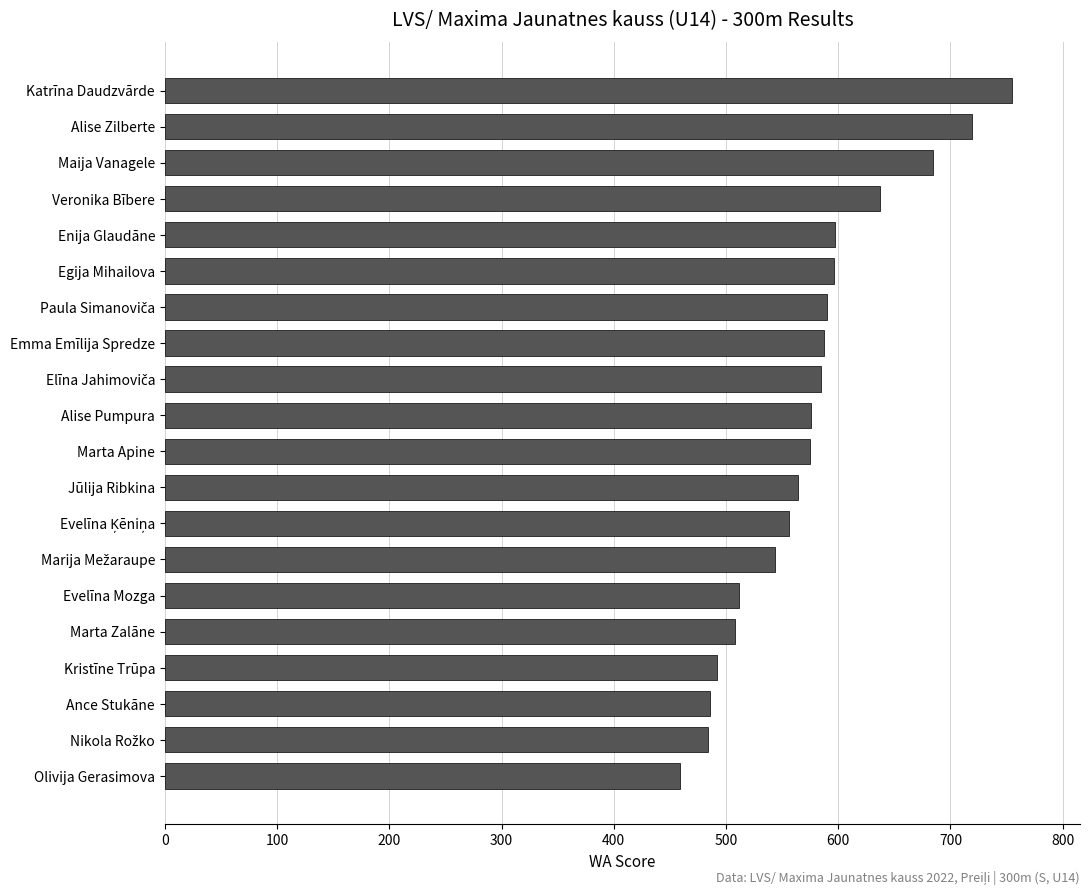

Count the number of data series in this chart.

1